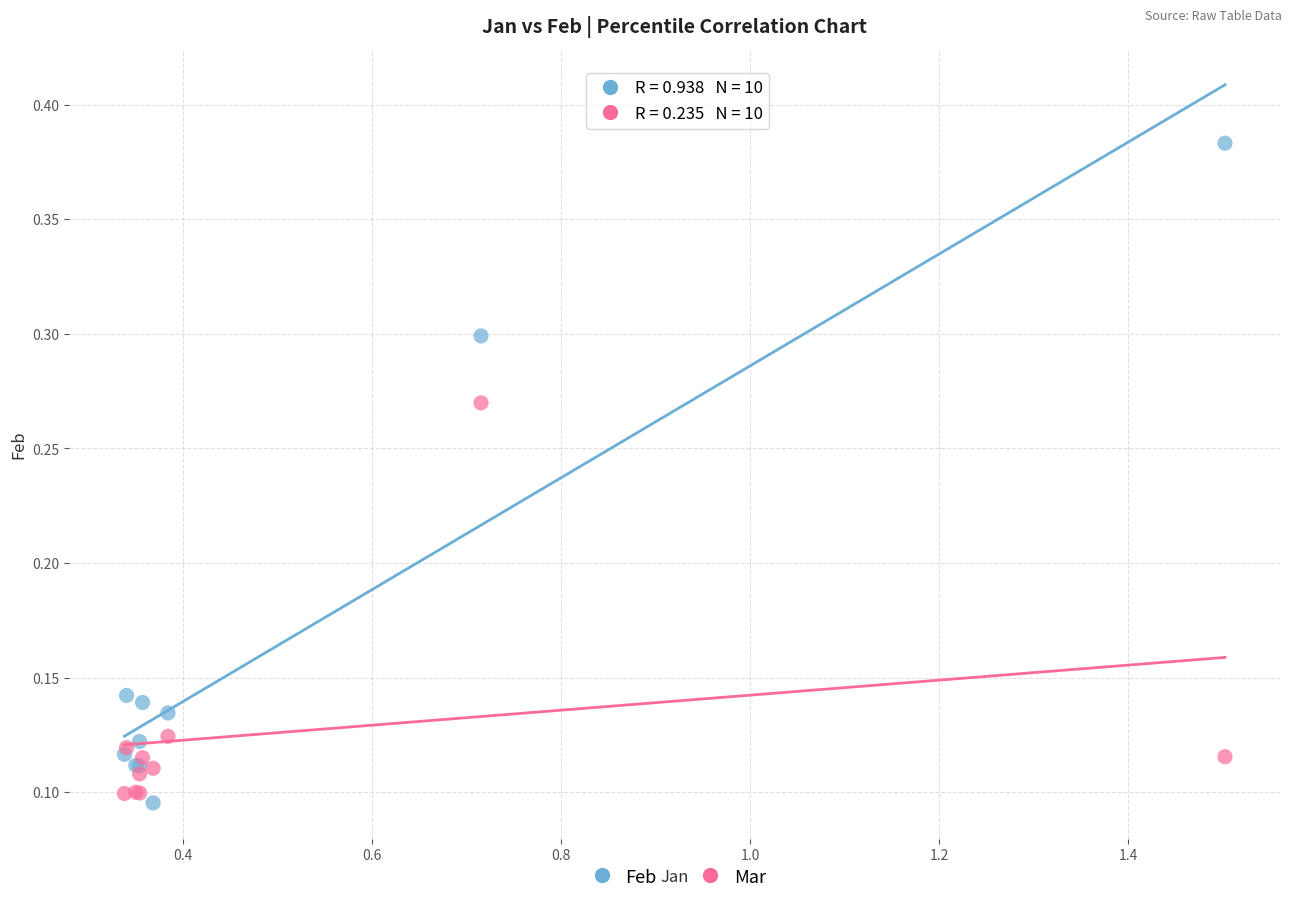

Which series has the largest Y range (max minus min)?

Feb